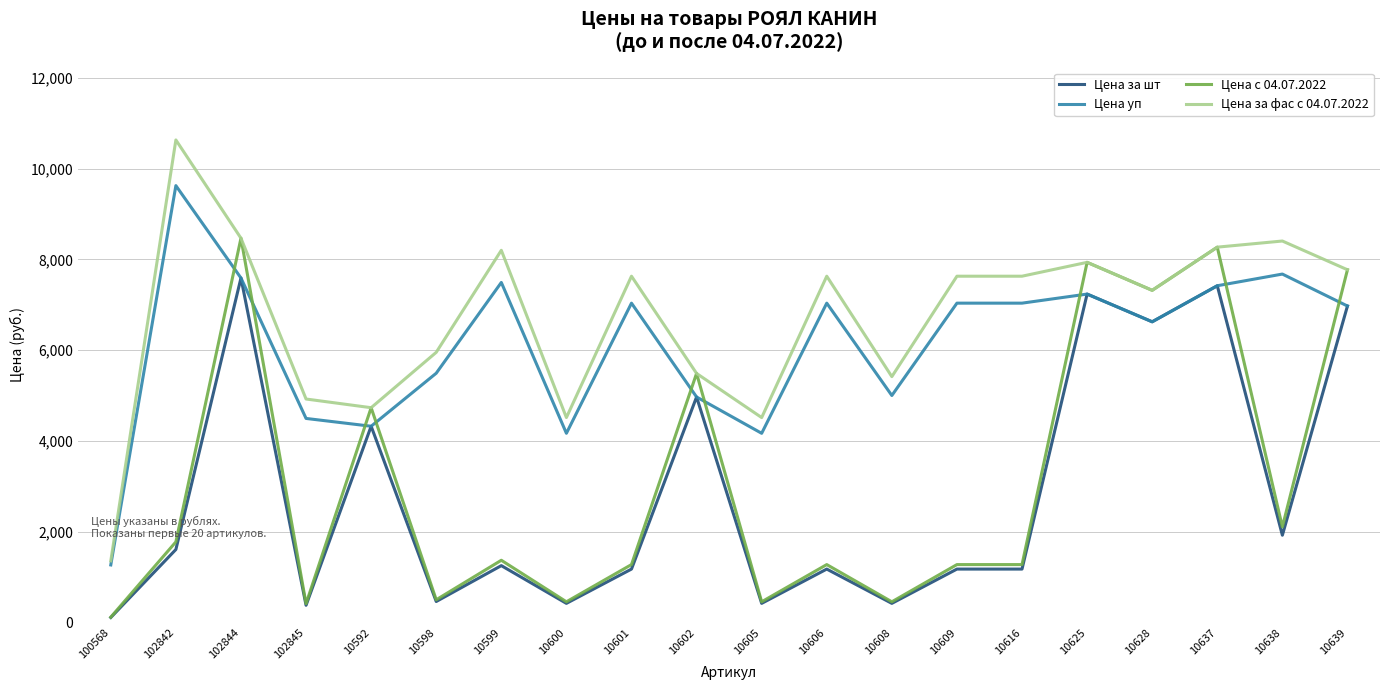

Where is Цена за фас с 04.07.2022 nearest to the value 5992?

10598